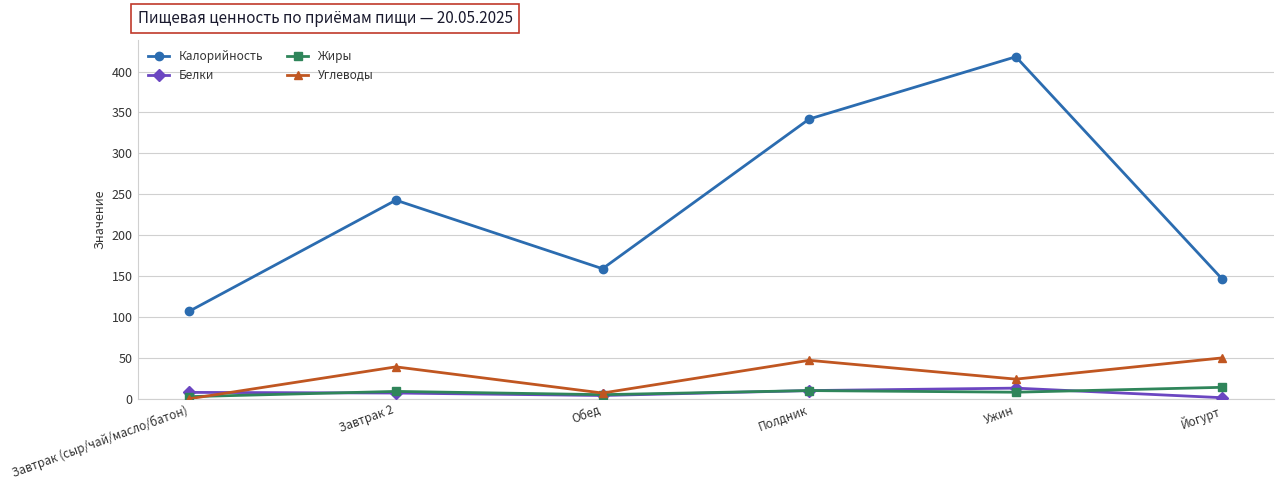

What position from the right is Обед?

4